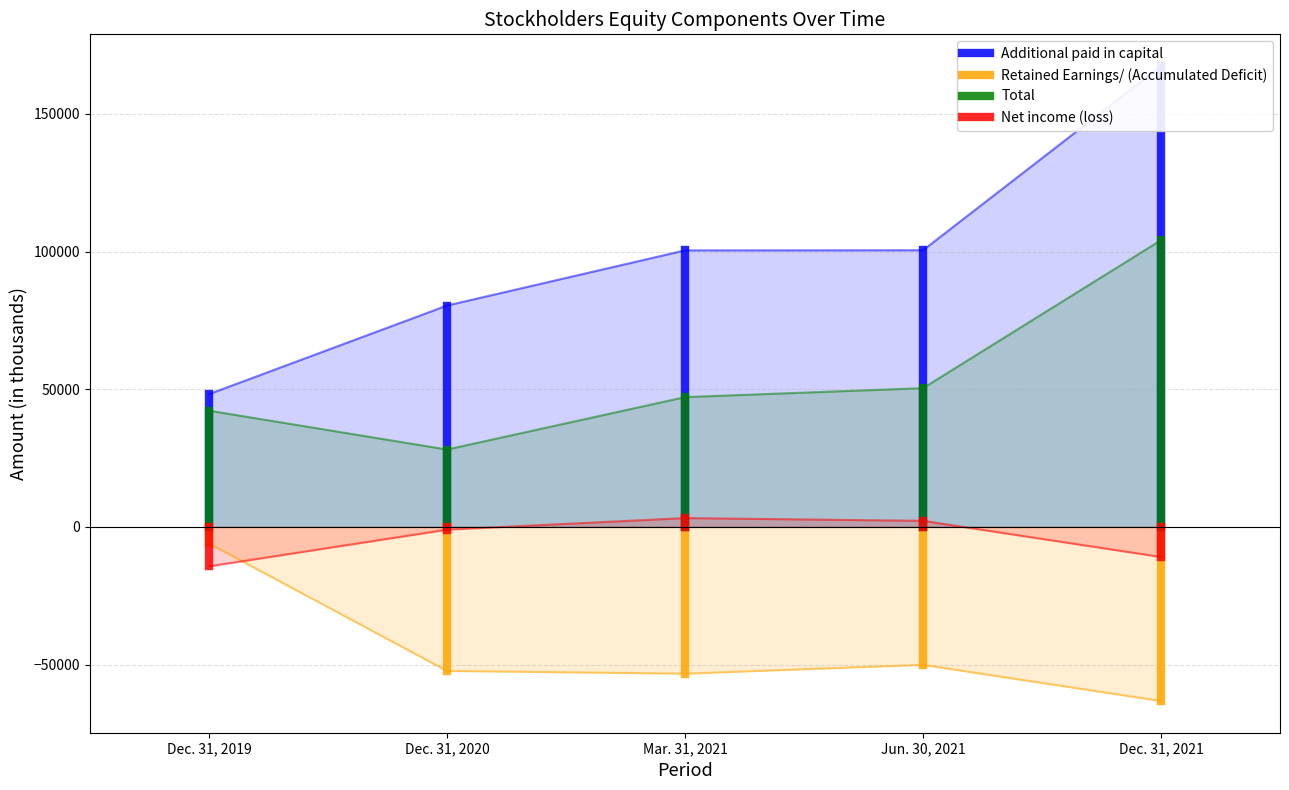

Which series has the largest total across all categories?

Additional paid in capital